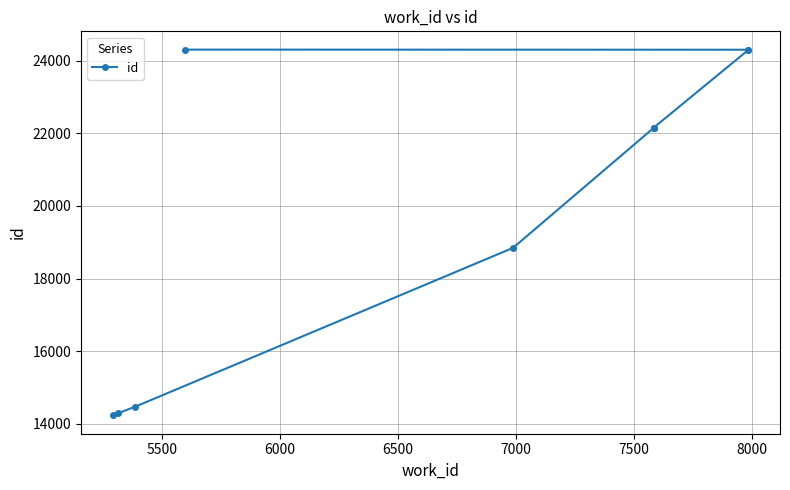

What is the value of the 1st point from the left?

14232